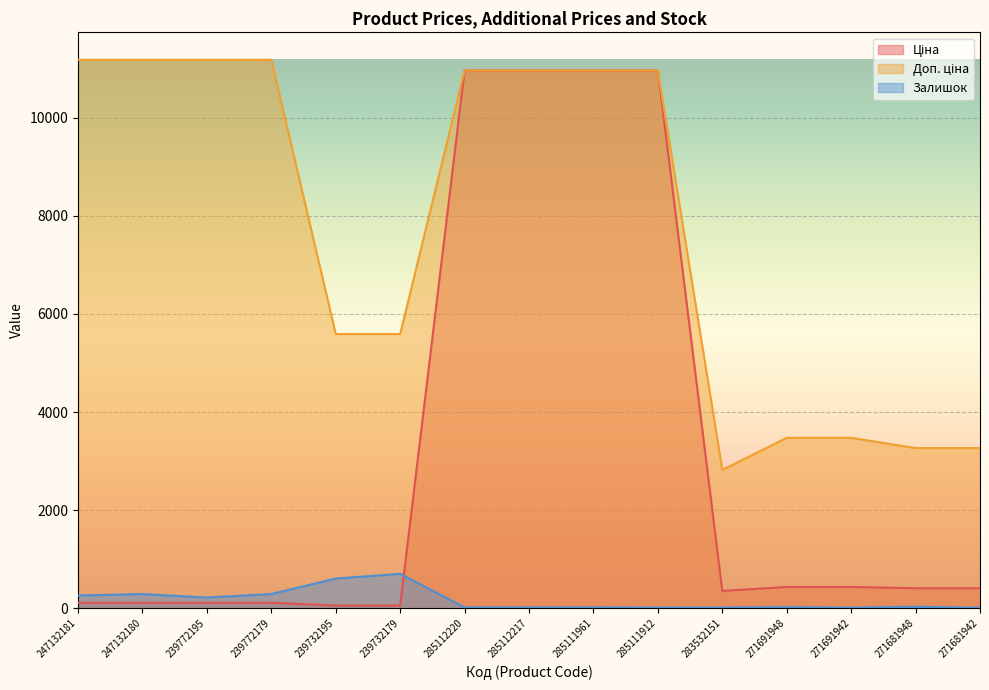

At which category does Залишок reach its first local peak?

247132180